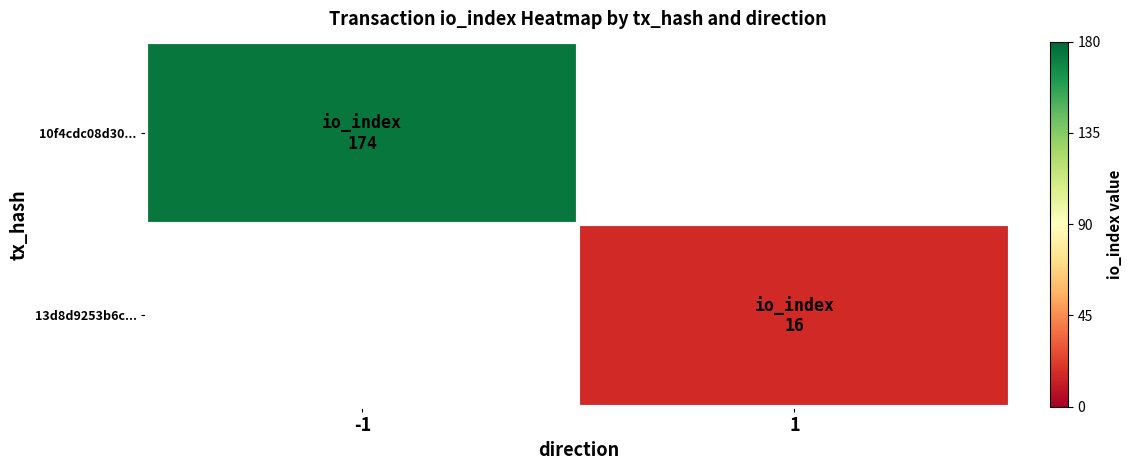

At which category does the chart reach its minimum across all series?

1